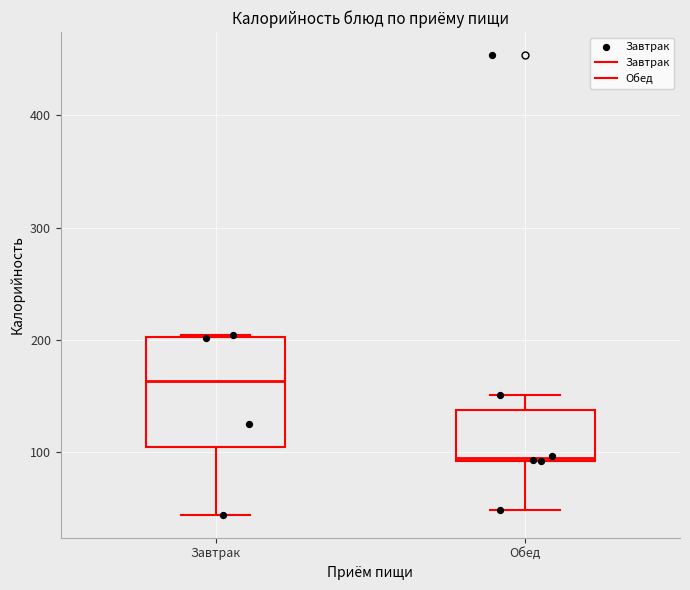

Which box's median line is the lowest?

Обед